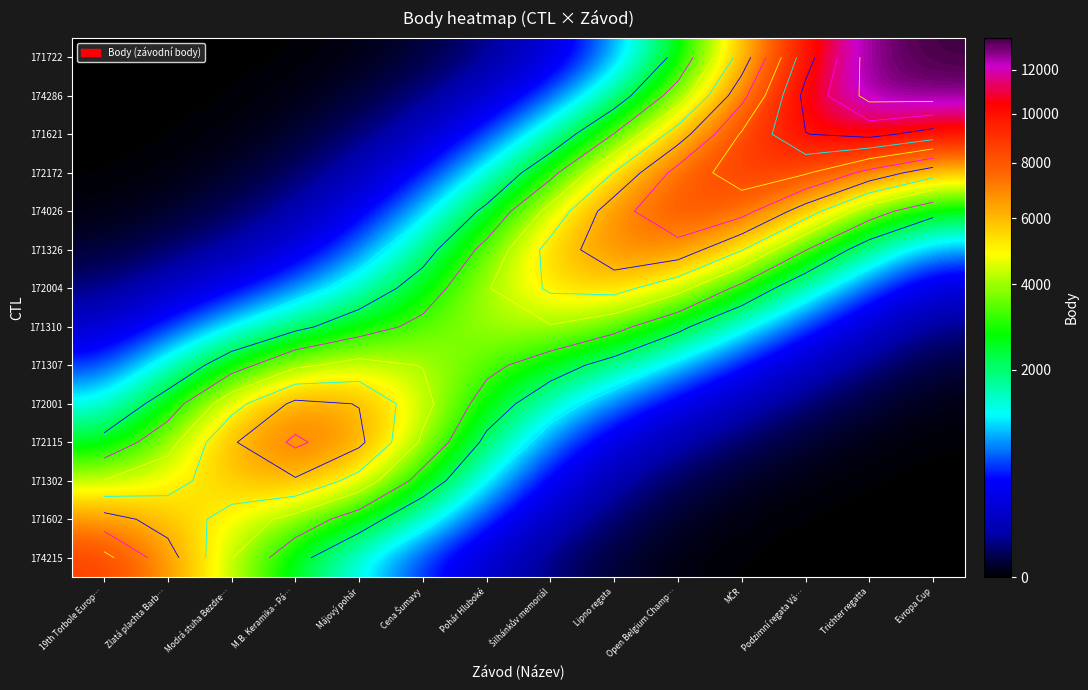

List the labels in order of 171722 value, largest first.

Evropa Cup, Trichter regatta, Podzimní regata Vá…, MČR, Open Belgium Champ…, Lipno regata, Šilhánkův memoriál, Pohár Hluboké, Cena Šumavy, Májový pohár, M.B. Keramika - Pá…, Modrá stuha Bezdre…, Zlatá plachta Barb…, 19th Torbole Europ…